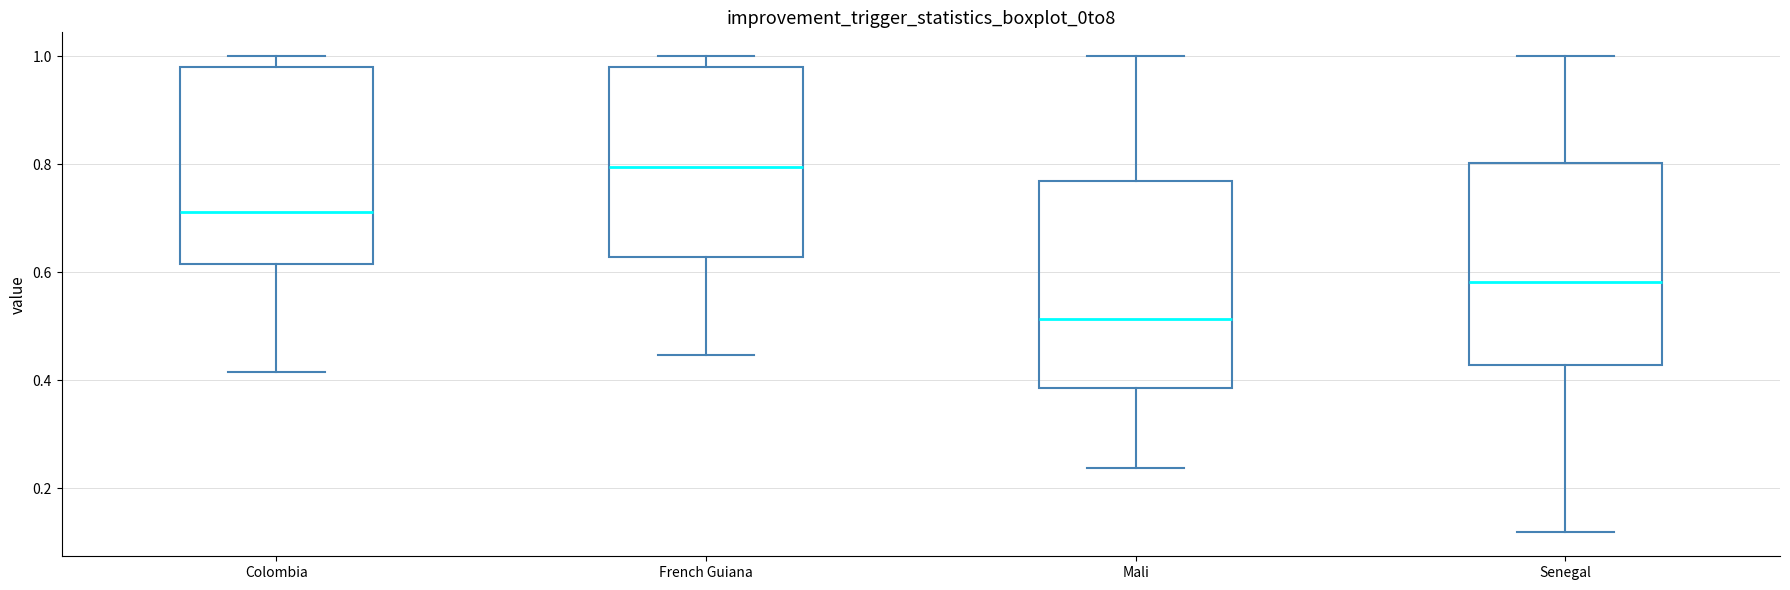

Reading left to right, read every box against the y-axis: the position of its median line, the range the box covers, and the ends of its whiskers. The values are not printed on the chart, so give them approximately, as read against the axis.

Colombia: median 0.72, box 0.62 to 0.98, whiskers 0.42 to 1.00
French Guiana: median 0.80, box 0.62 to 0.98, whiskers 0.44 to 1.00
Mali: median 0.52, box 0.38 to 0.76, whiskers 0.24 to 1.00
Senegal: median 0.58, box 0.42 to 0.80, whiskers 0.12 to 1.00